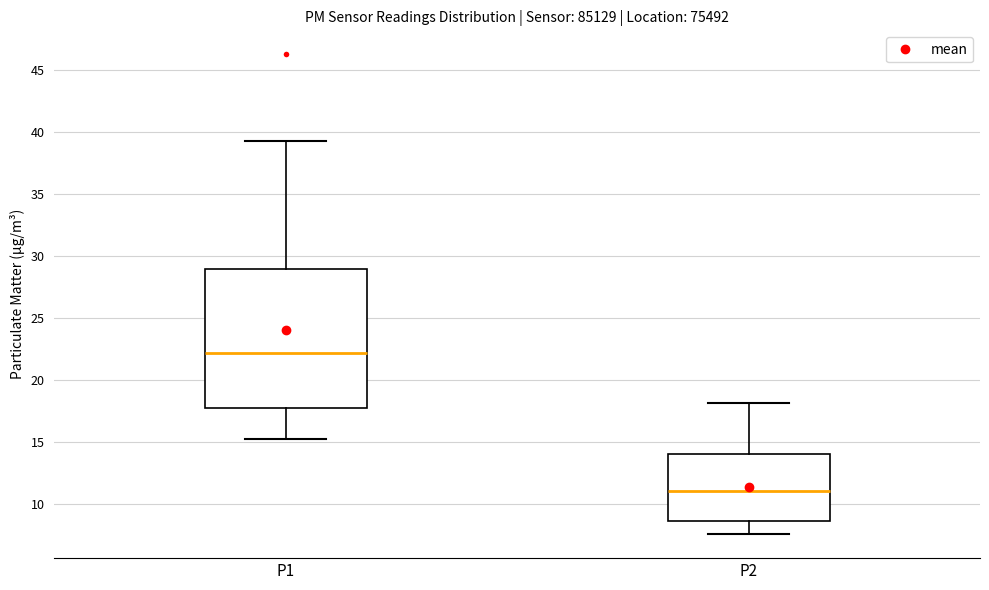

Reading left to right, transcribe this box plot: for each box, give where its median line is, the range the box spans, and where its two whiskers end, as read against the y-axis. The values are not printed on the chart, so give them approximately, as read against the axis.

P1: median 22.0, box 17.5 to 29.0, whiskers 15.5 to 39.5
P2: median 11.0, box 8.5 to 14.0, whiskers 7.5 to 18.0